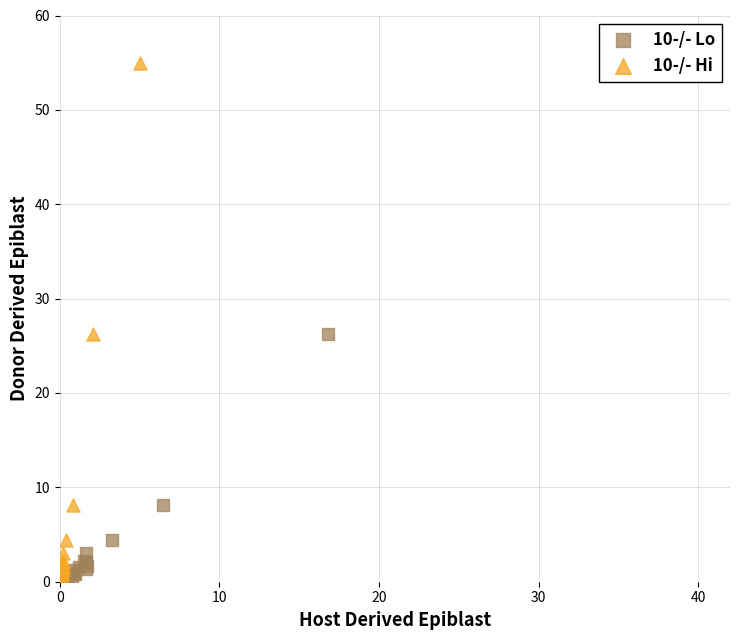

Which series reaches the maximum Y coordinate?

10-/- Hi